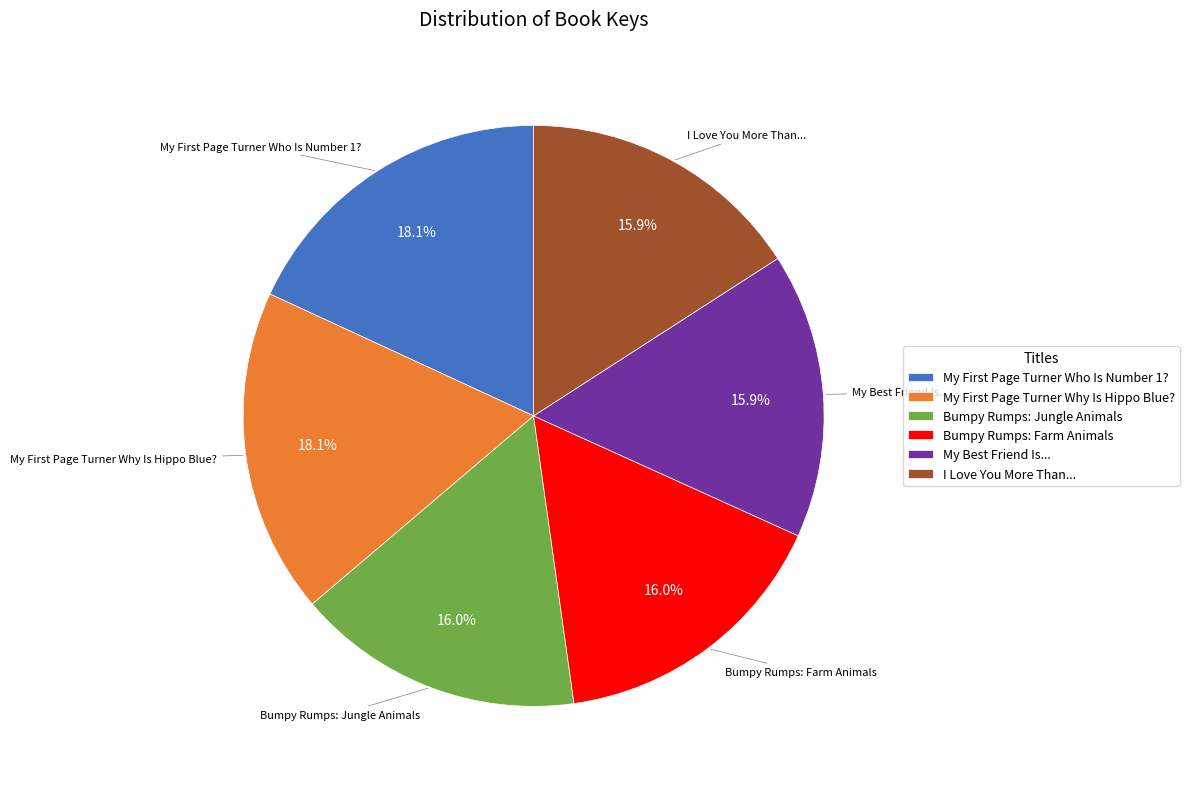

To the nearest percent, what is the difference between the largest and smallest slice percentages?

2%